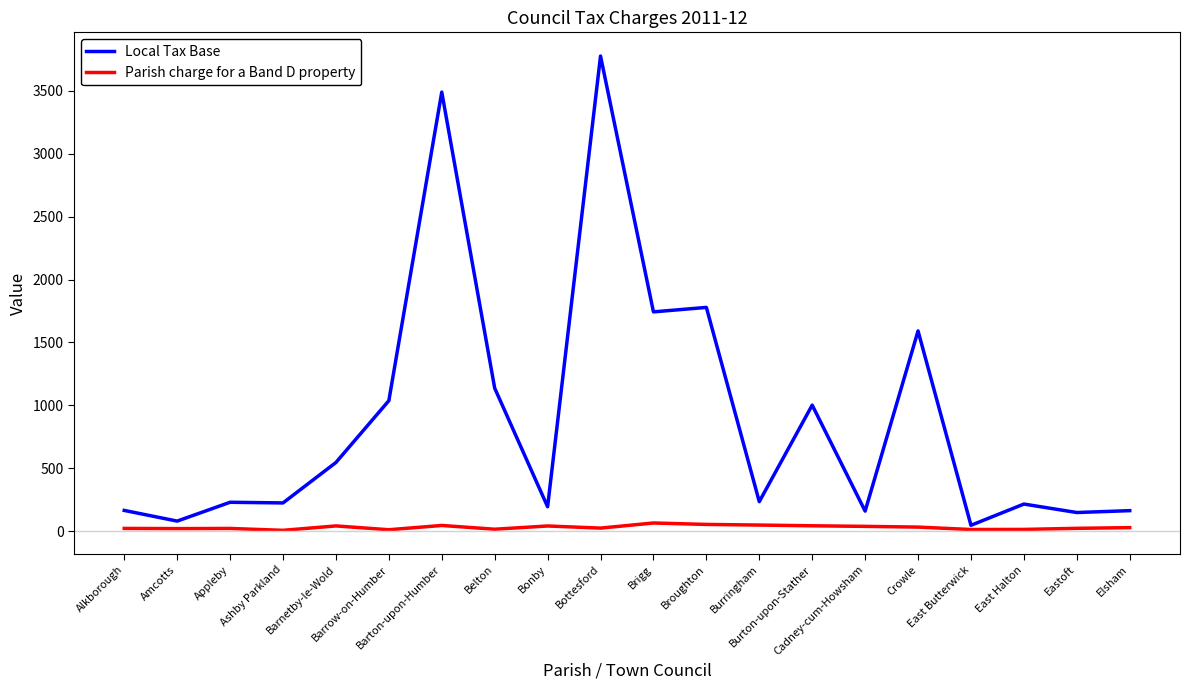

What are all the series names shown in the legend?

Local Tax Base, Parish charge for a Band D property